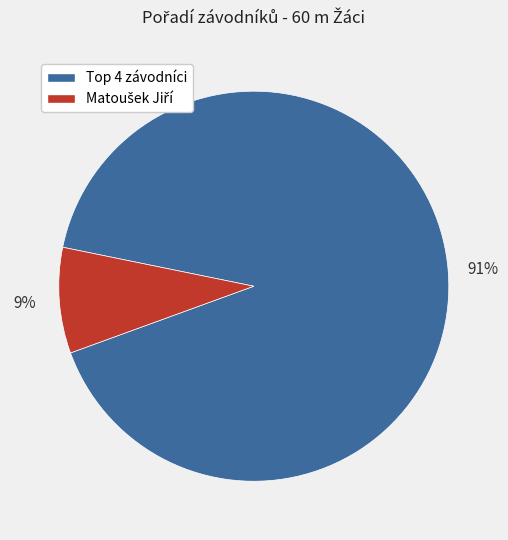

Is there any slice that represents more than half of the pie?

Yes